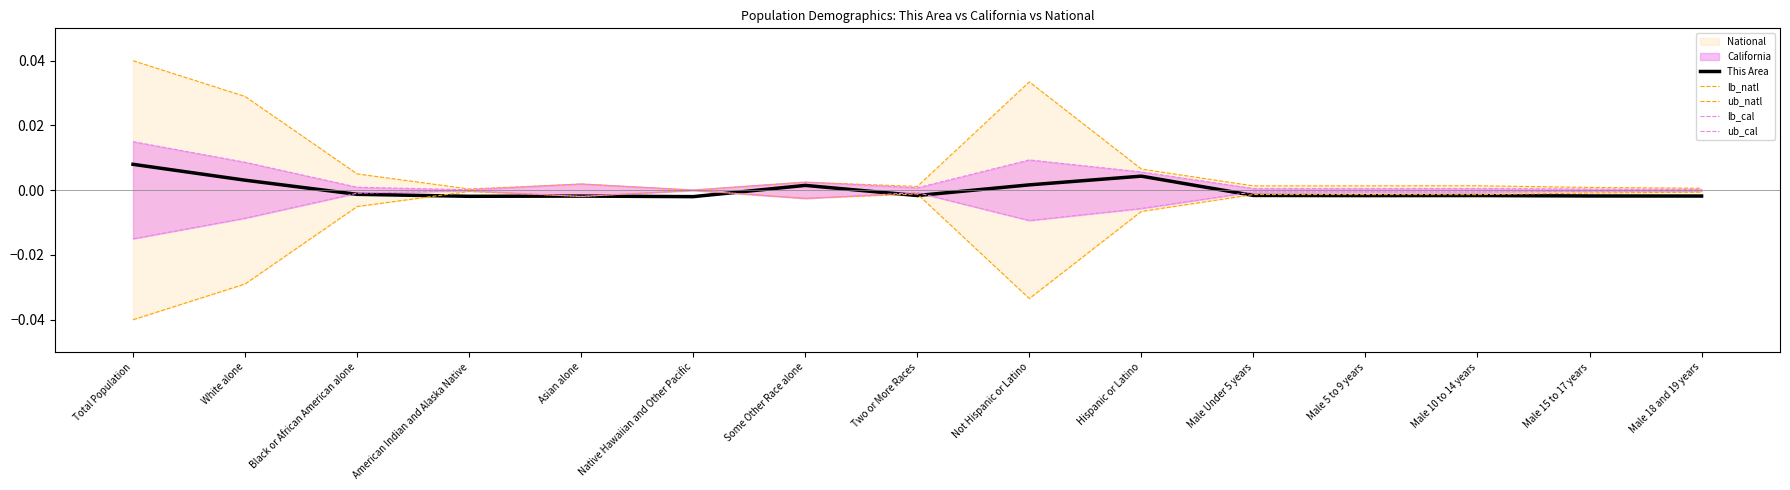

At which category is the sum across all series the highest?

Total Population